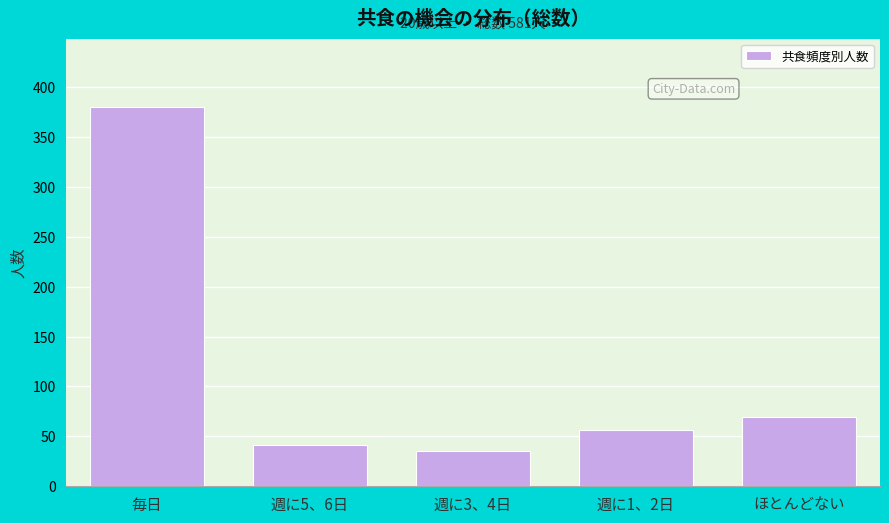

Reading left to right, extract all data points from this chart.

毎日=380	週に5、6日=41	週に3、4日=35	週に1、2日=56	ほとんどない=69